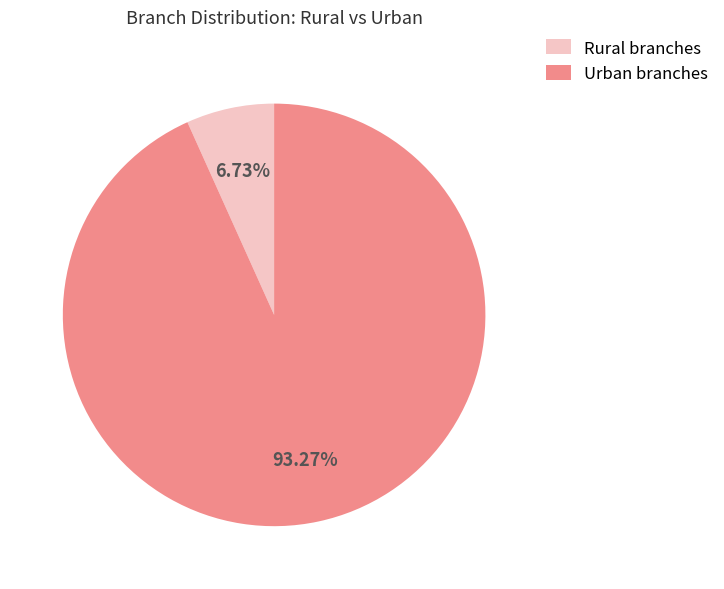

How much of the chart is everything except Rural branches?

93.3%